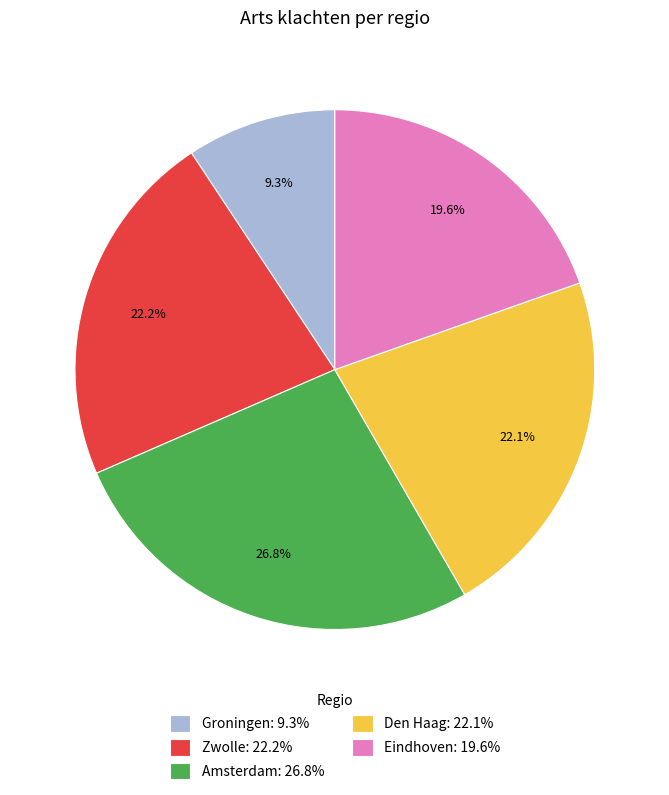

How many slices are in this pie chart?

5